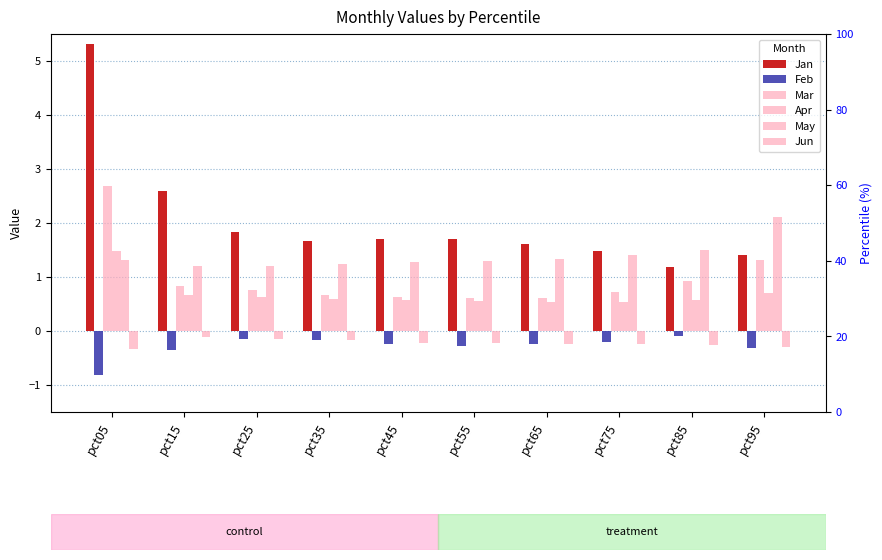

The value of May at pct75 is 1.4. True or false?

True